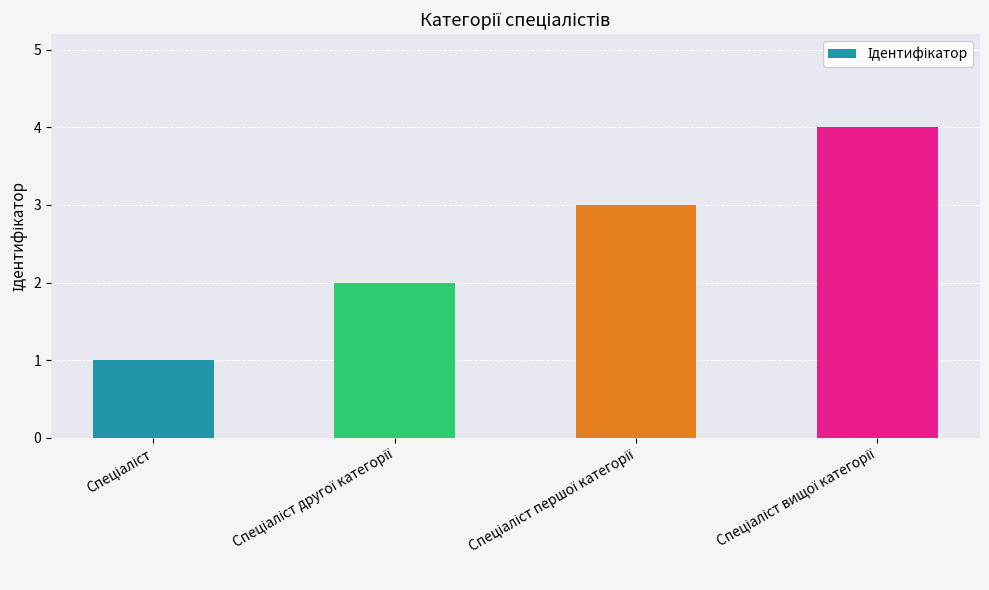

How many bars are there in total?

4